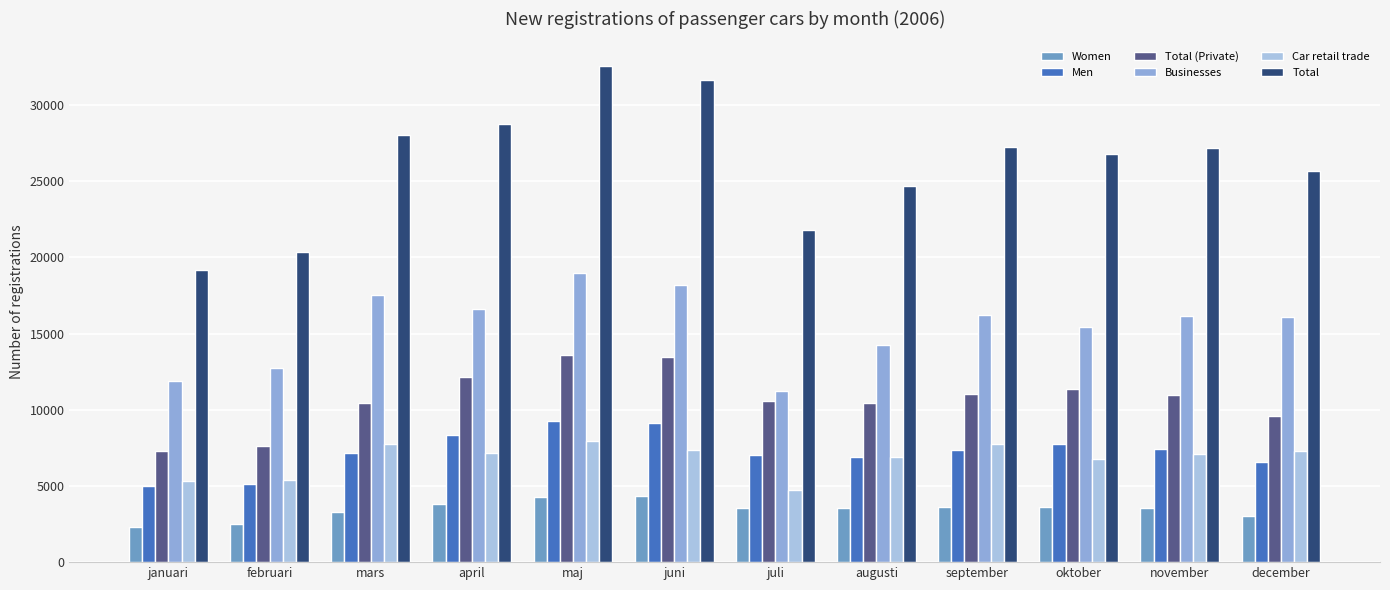

What is the difference between the Total (Private) values at januari and juli?

3265